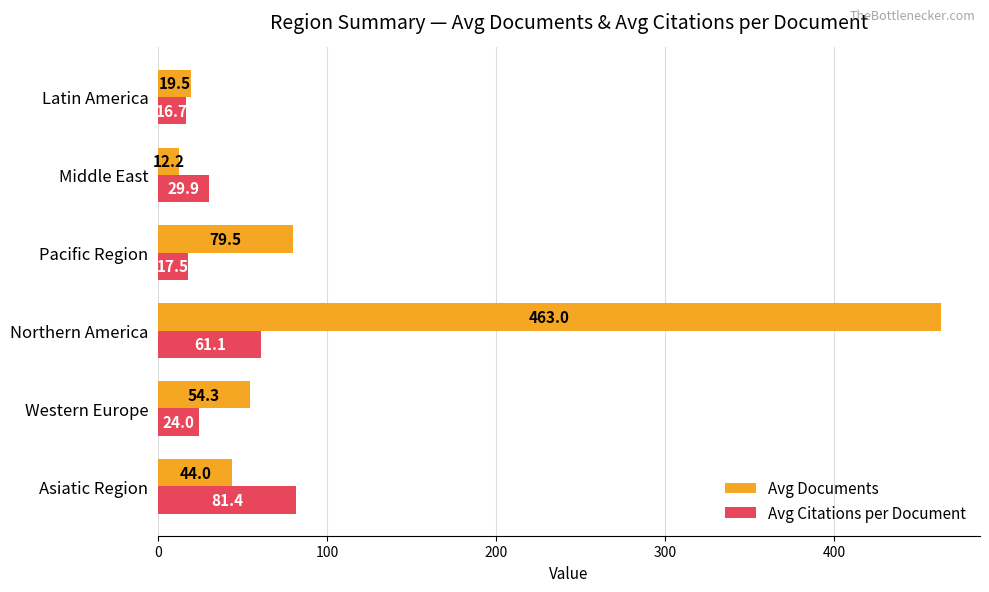

List the labels in order of Avg Citations per Document value, smallest first.

Latin America, Pacific Region, Western Europe, Middle East, Northern America, Asiatic Region